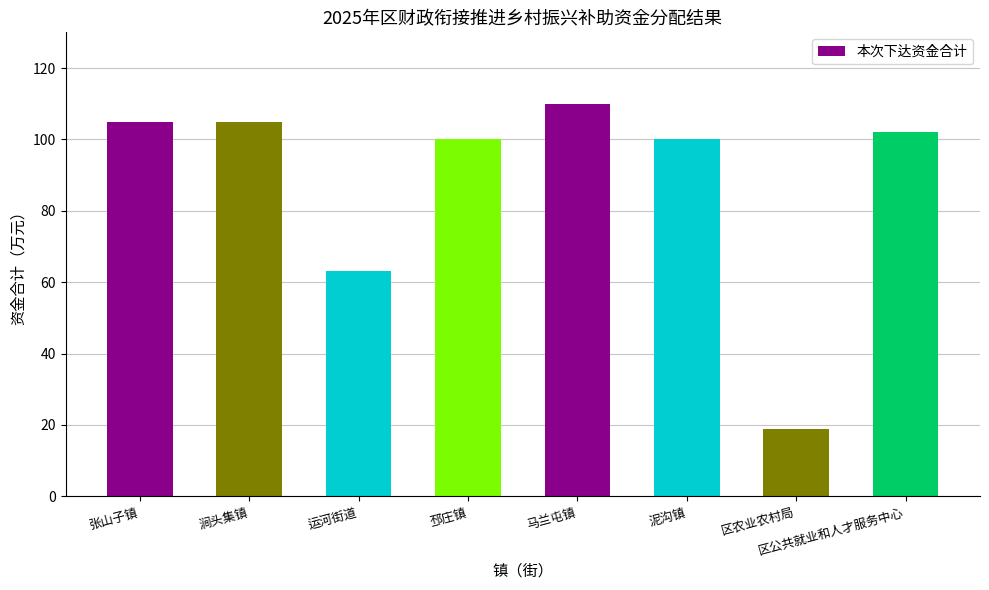

The chart shows a value of 138 at 涧头集镇. True or false?

False